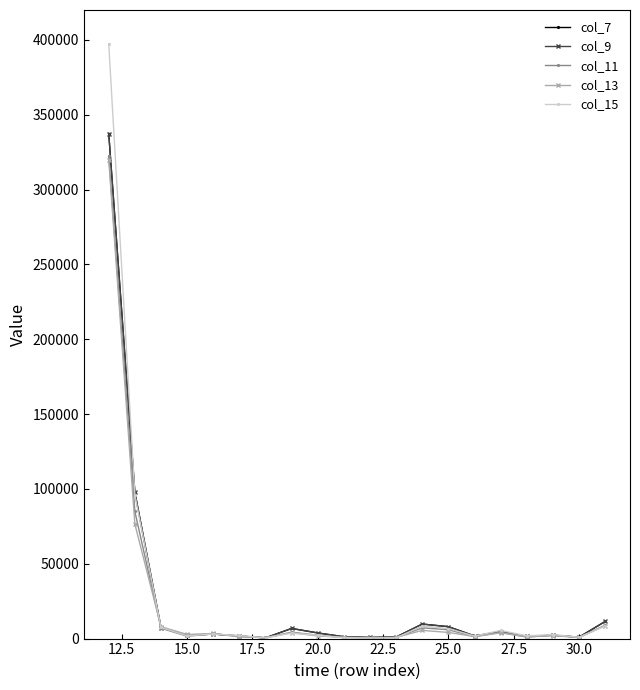

What is the minimum value shown in the chart?

329